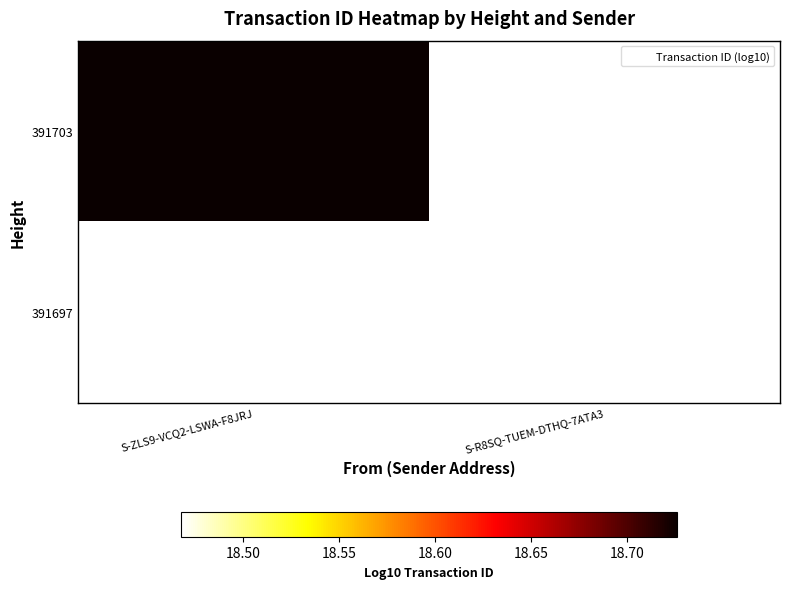

How many values in 391703 are above zero?

1